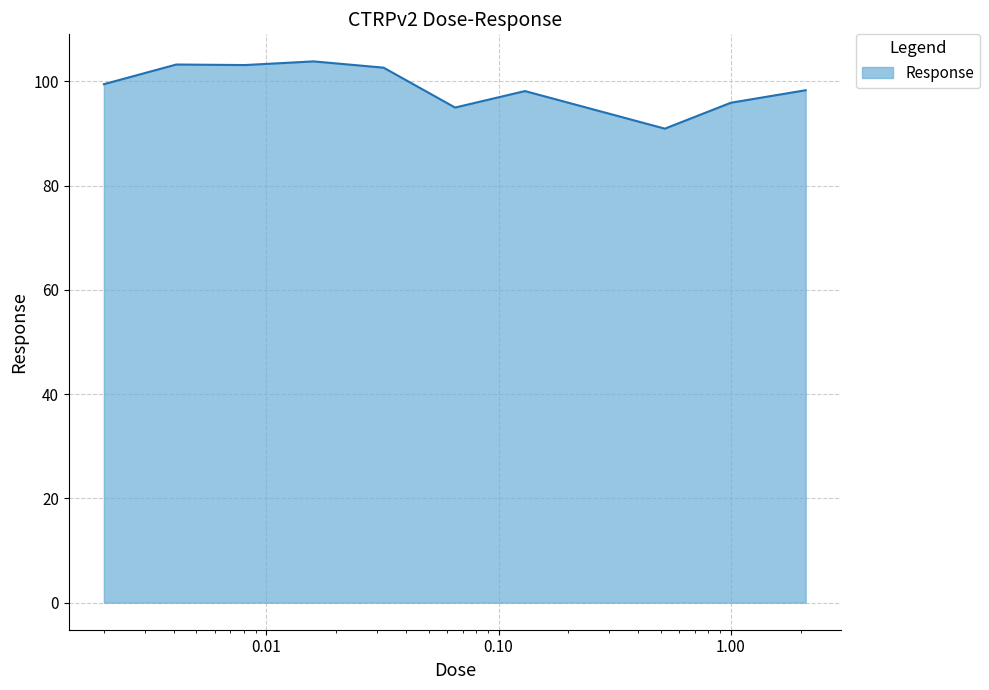

What is the greatest value displayed?

103.8